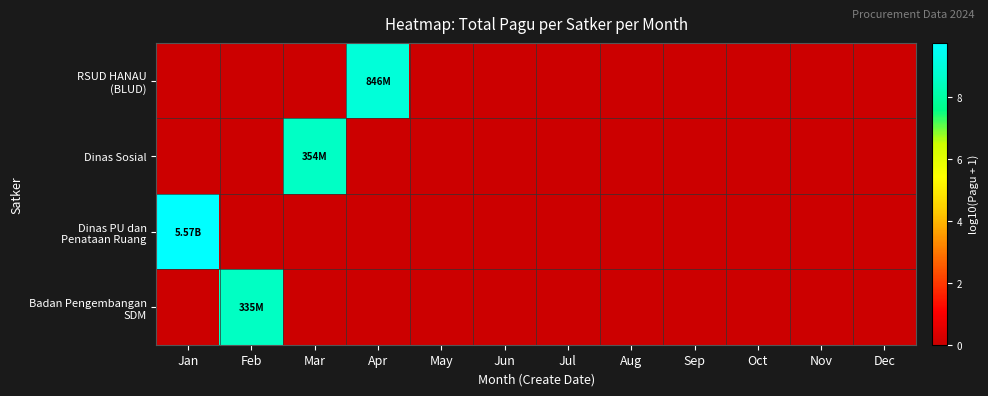

List the series in order of their peak value, lowest first.

Badan Pengembangan SDM, Dinas Sosial, RSUD HANAU (BLUD), Dinas PU dan Penataan Ruang